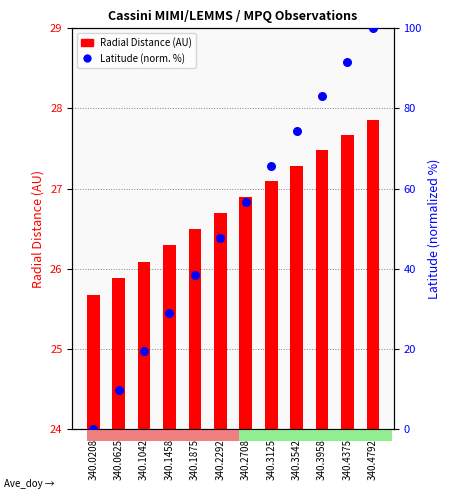

Which series has the largest Y range (max minus min)?

Latitude (norm.)